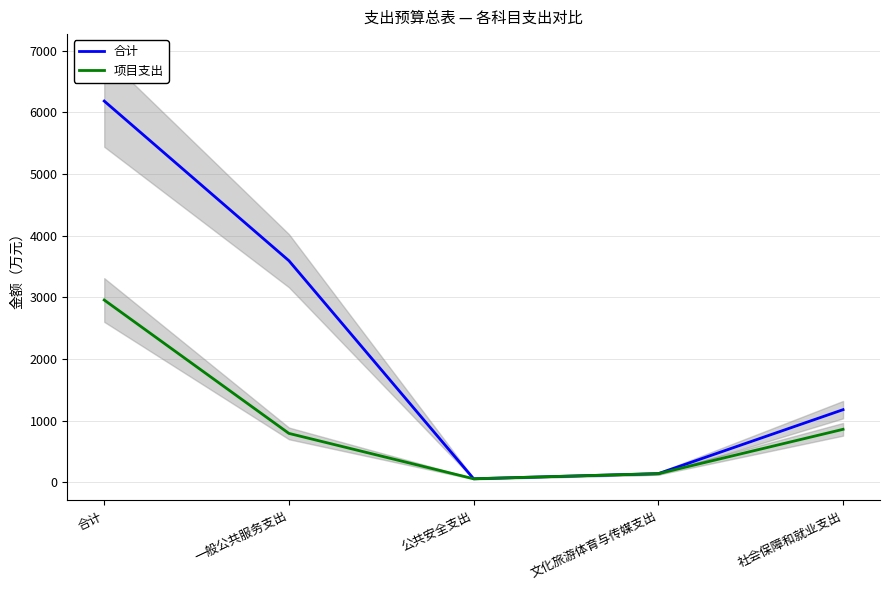

What is the difference between the maximum and minimum values in the 项目支出 series?

2899.7